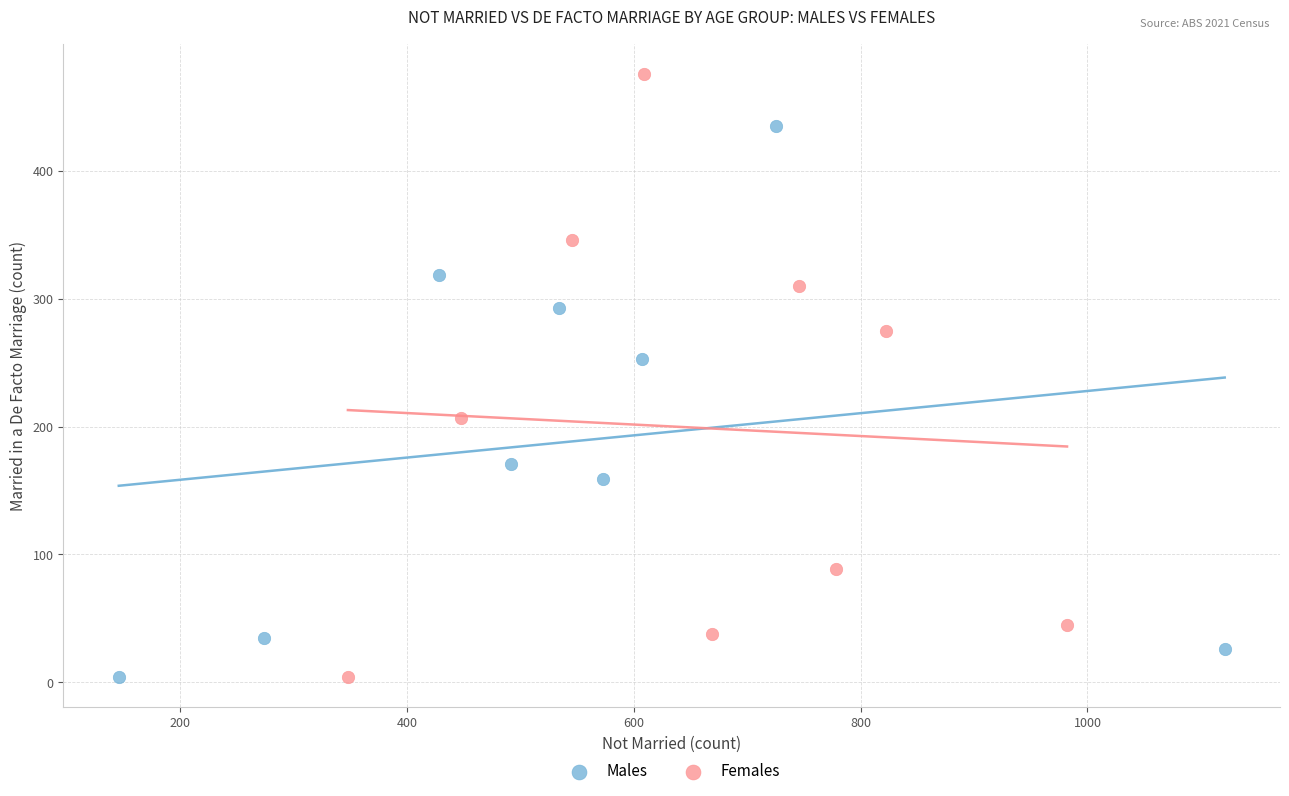

Which series has the widest spread of Y values?

Females